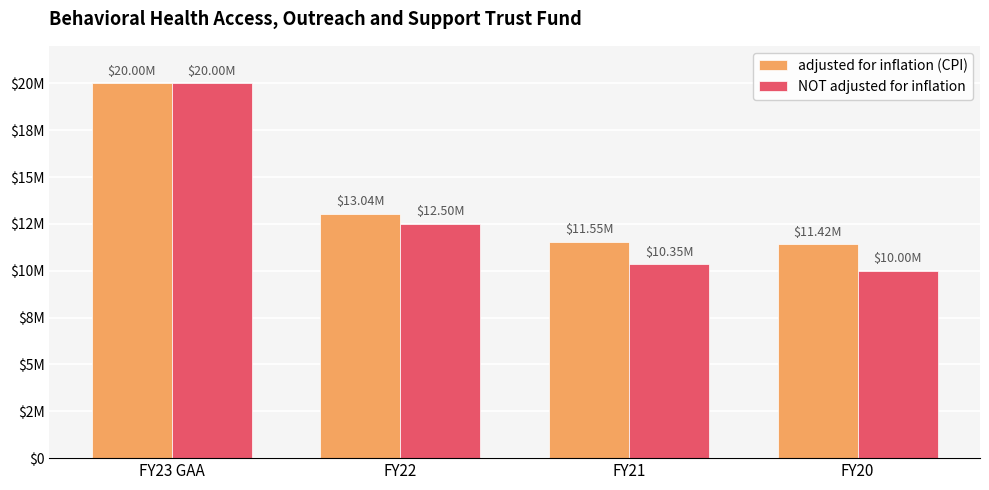

What is the average value of the NOT adjusted for inflation series?

13212500